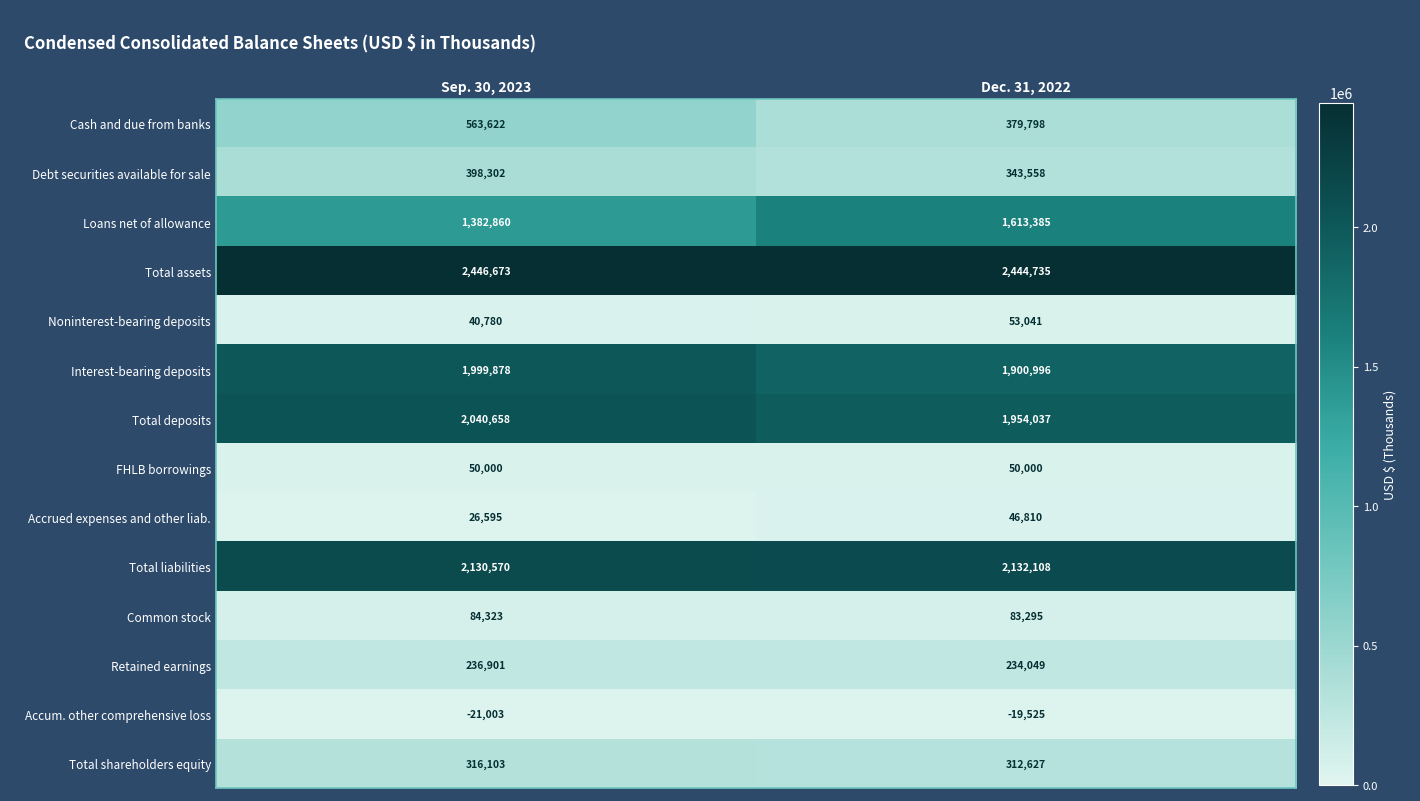

What is the difference between the maximum and minimum values in the Loans net of allowance series?

230525